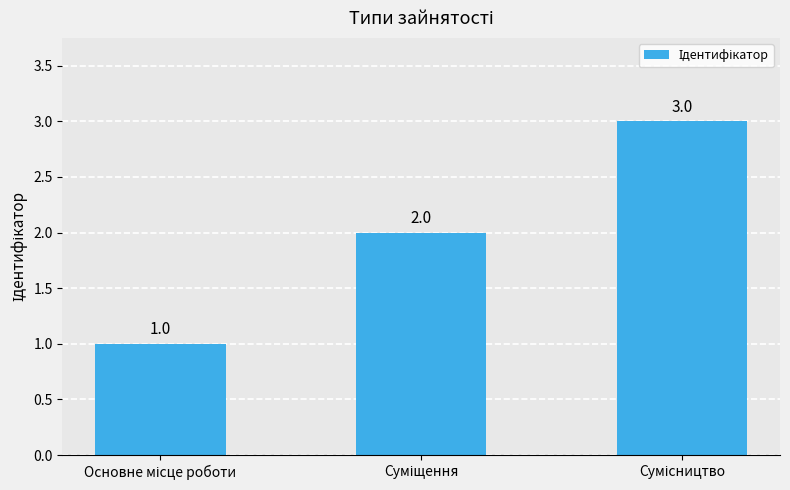

How many series are shown in this chart?

1